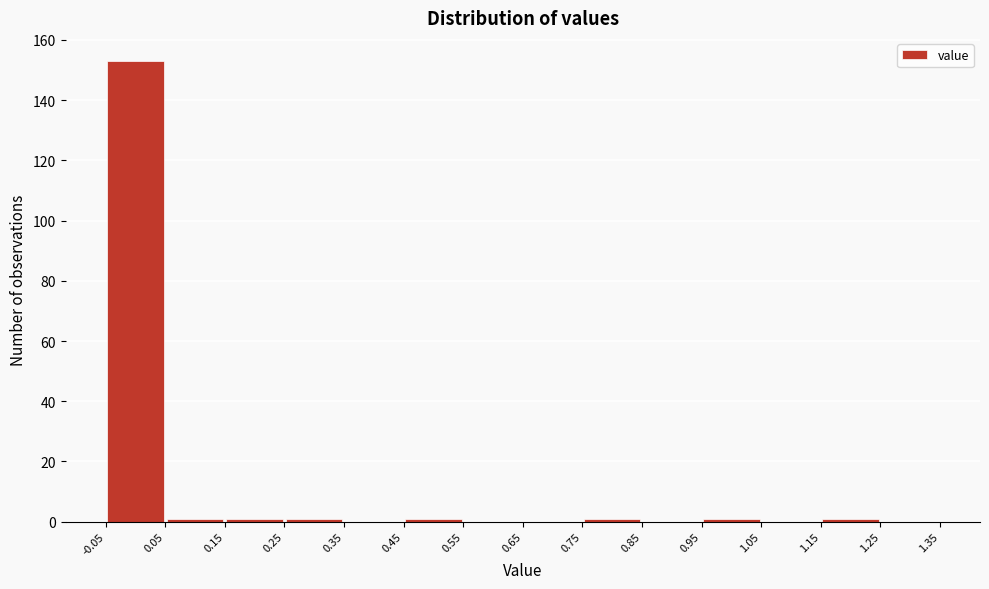

Which range on the x-axis has the tallest bar?

-0.05 to 0.05